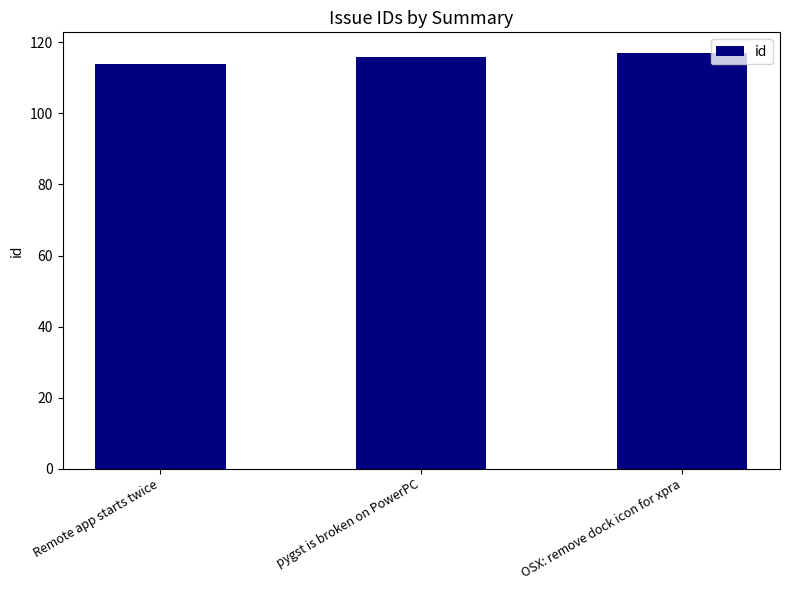

Which has a higher value, pygst is broken on PowerPC or Remote app starts twice?

pygst is broken on PowerPC